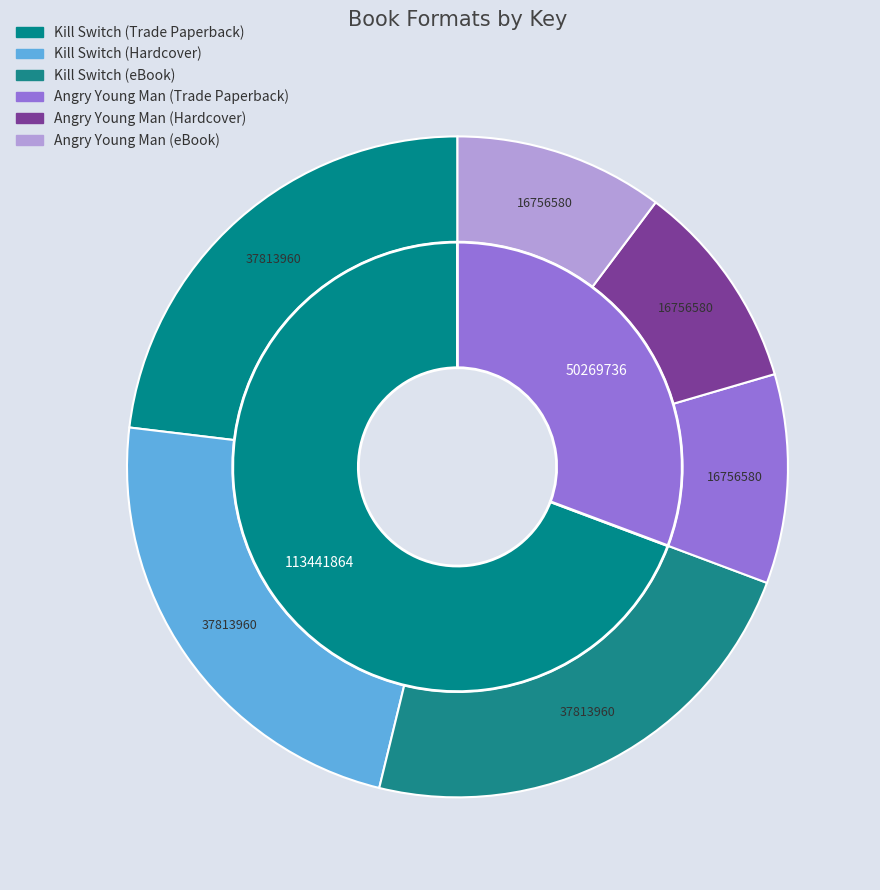

Combined, do Angry Young Man (Hardcover) and Angry Young Man (Trade Paperback) account for over 50%?

No